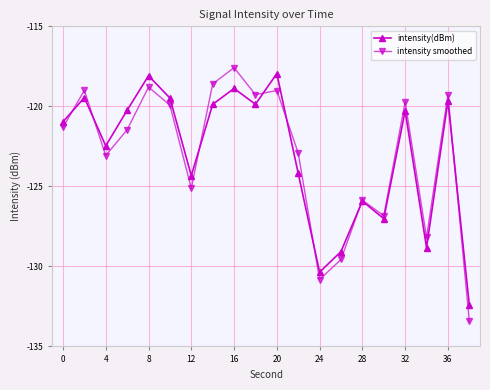

How many series are shown in this chart?

2